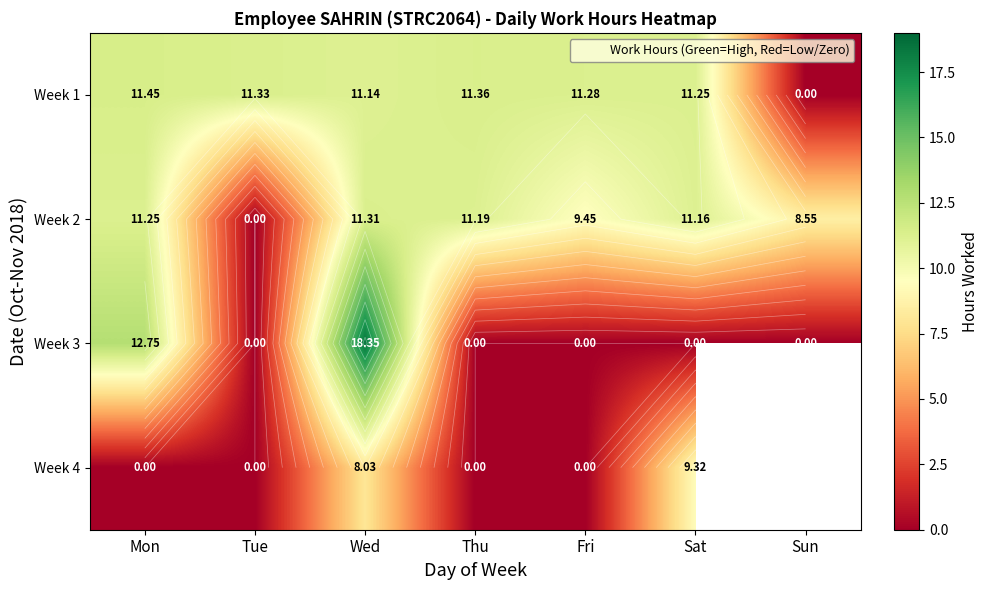

Which has a higher value, Tue or Sat?

Tue